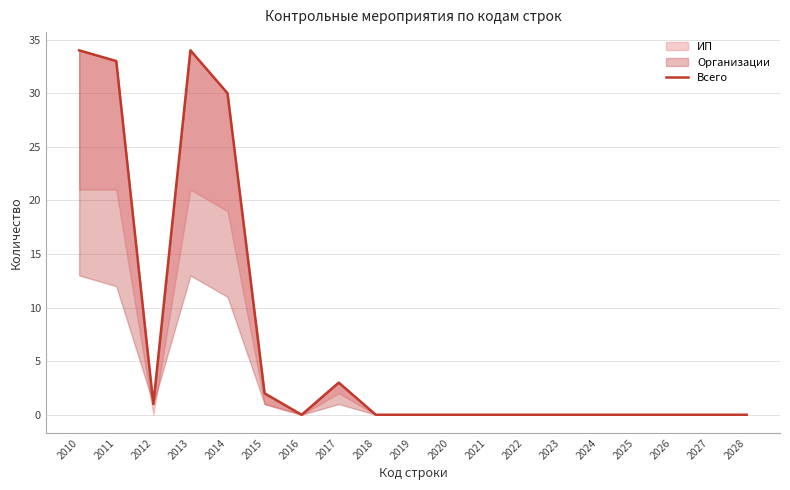

What is the sum of all values?

137